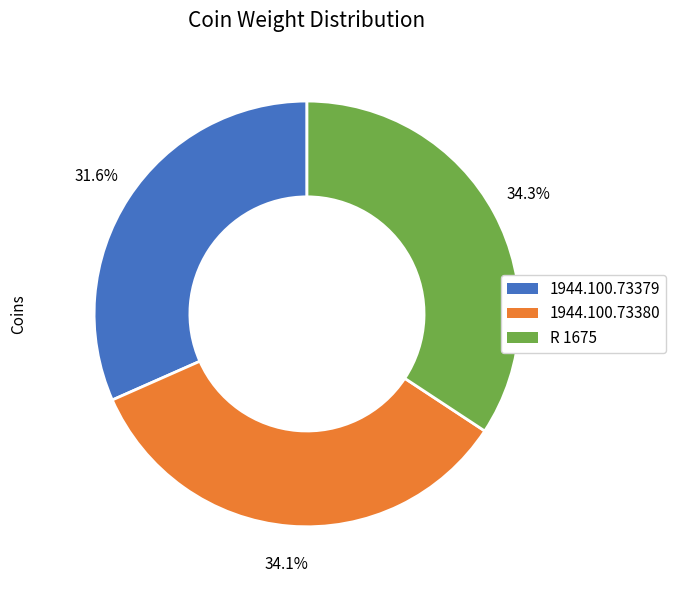

To the nearest percent, what percentage of the pie is R 1675?

34%